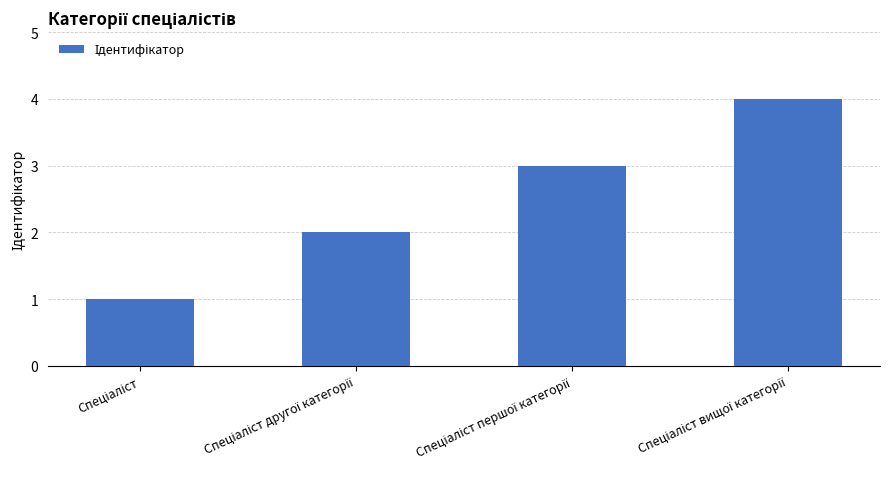

What is the sum of all values?

10